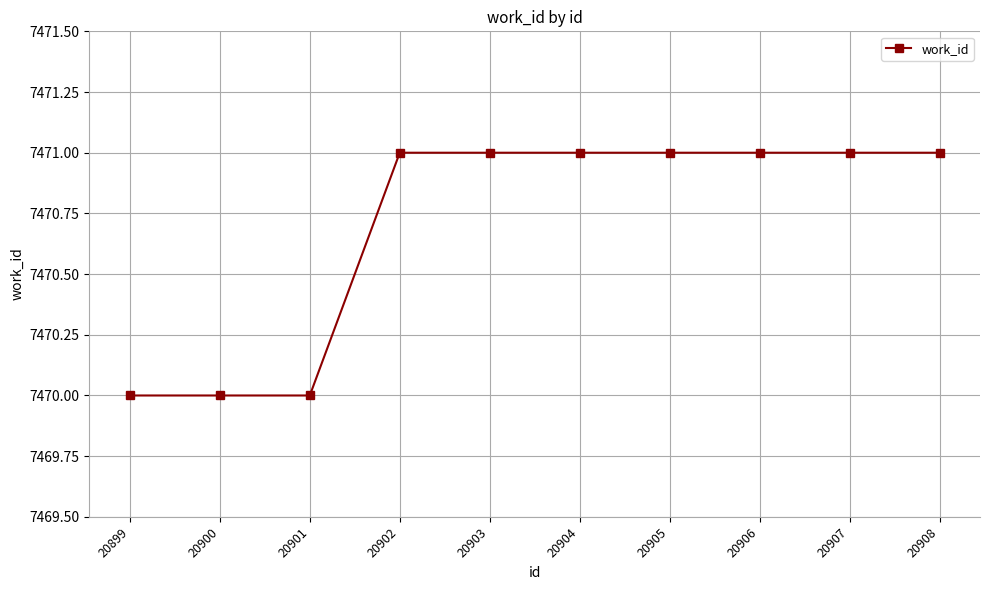

Is it true that the value at 20906 is 7471?

True